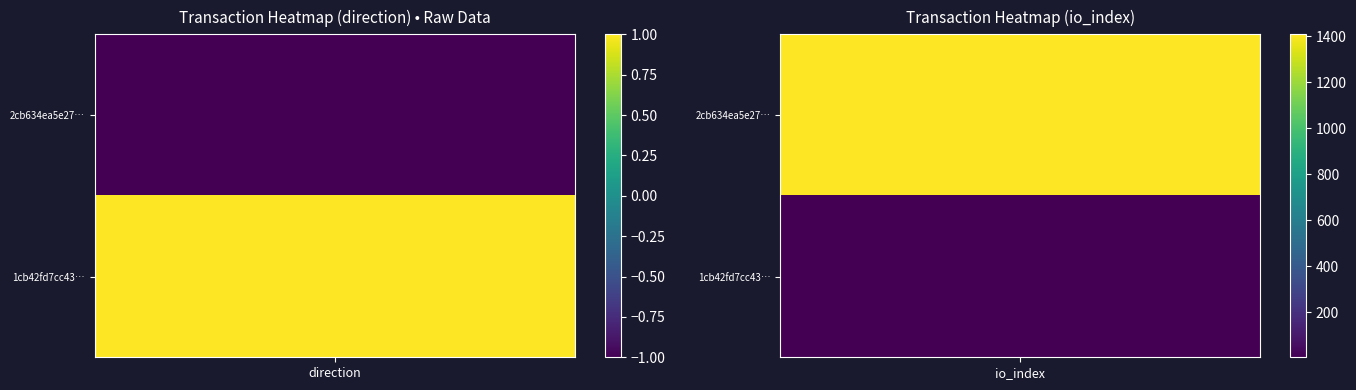

Between 0 and 1, which series saw the biggest shift?

2cb634ea5e27a8ee739b73b333b9aaaab3b876b